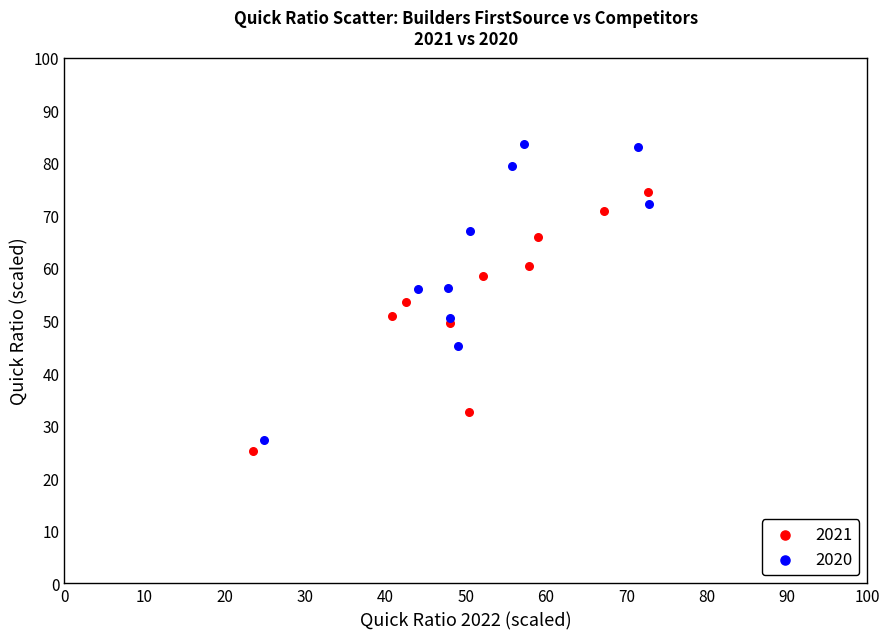

Which series reaches the maximum Y coordinate?

2020